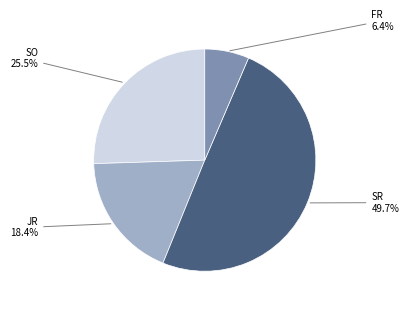

To the nearest percent, what is the difference between the largest and smallest slice percentages?

43%